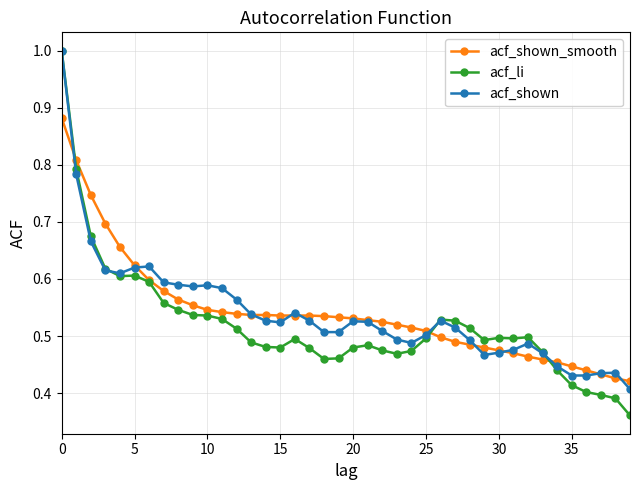

Which series has the largest range (max minus min)?

acf_li